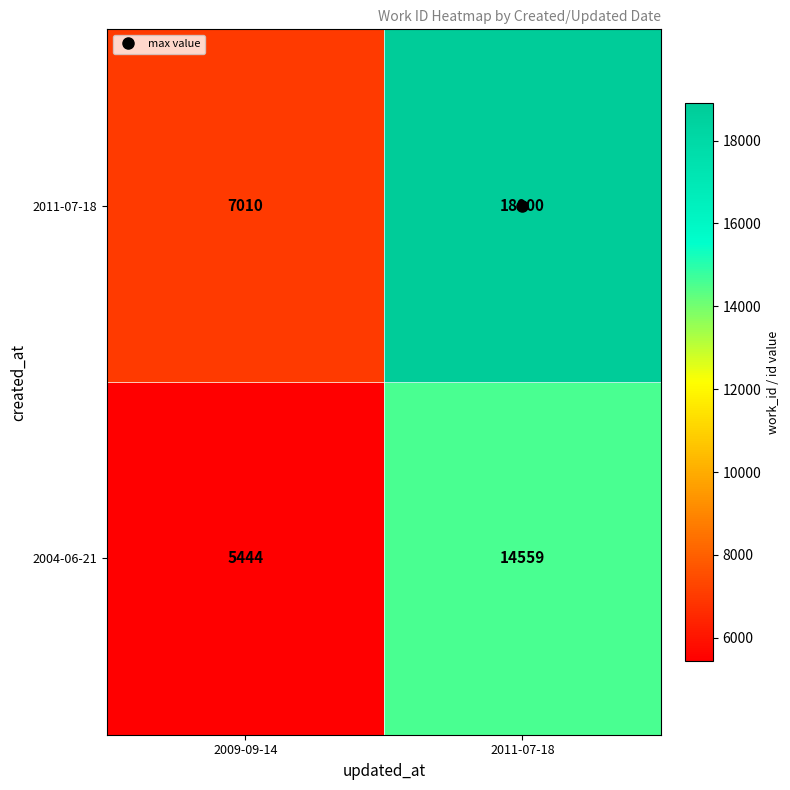

List the series in order of their peak value, highest first.

2011-07-18, 2004-06-21